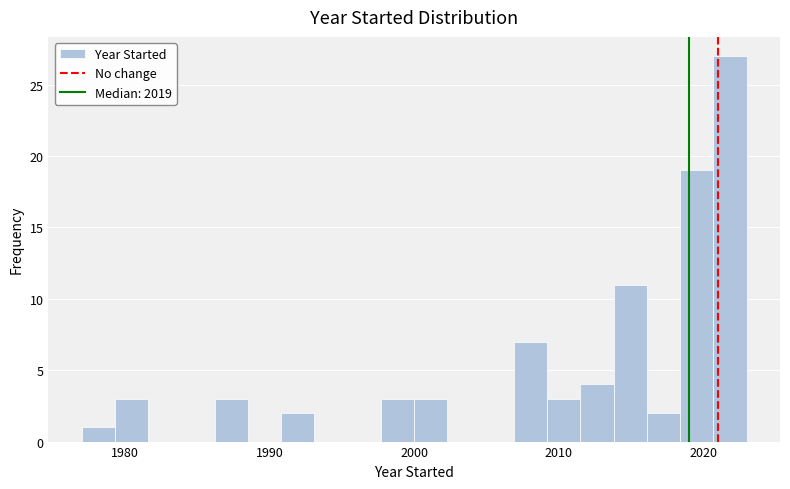

Read against the x-axis, roughly where is the centre of the tallest bar?

2022